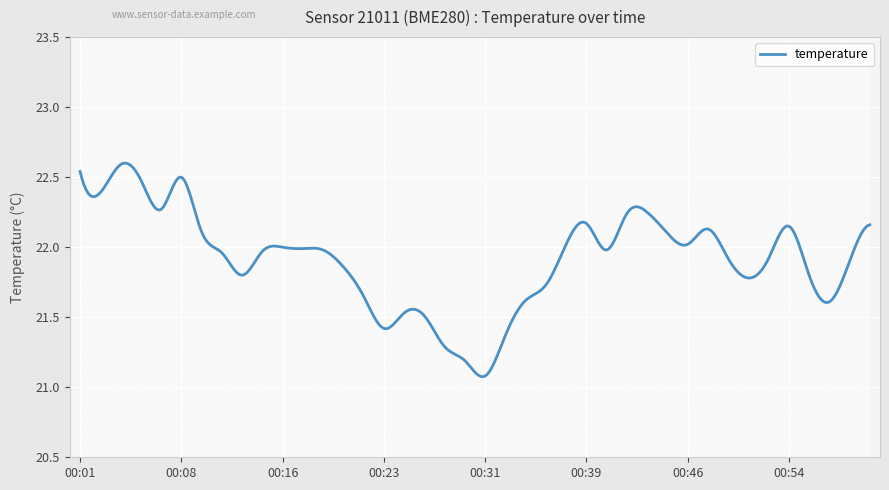

How many points are higher than both their immediate neighbors (excluding endpoints)?

8